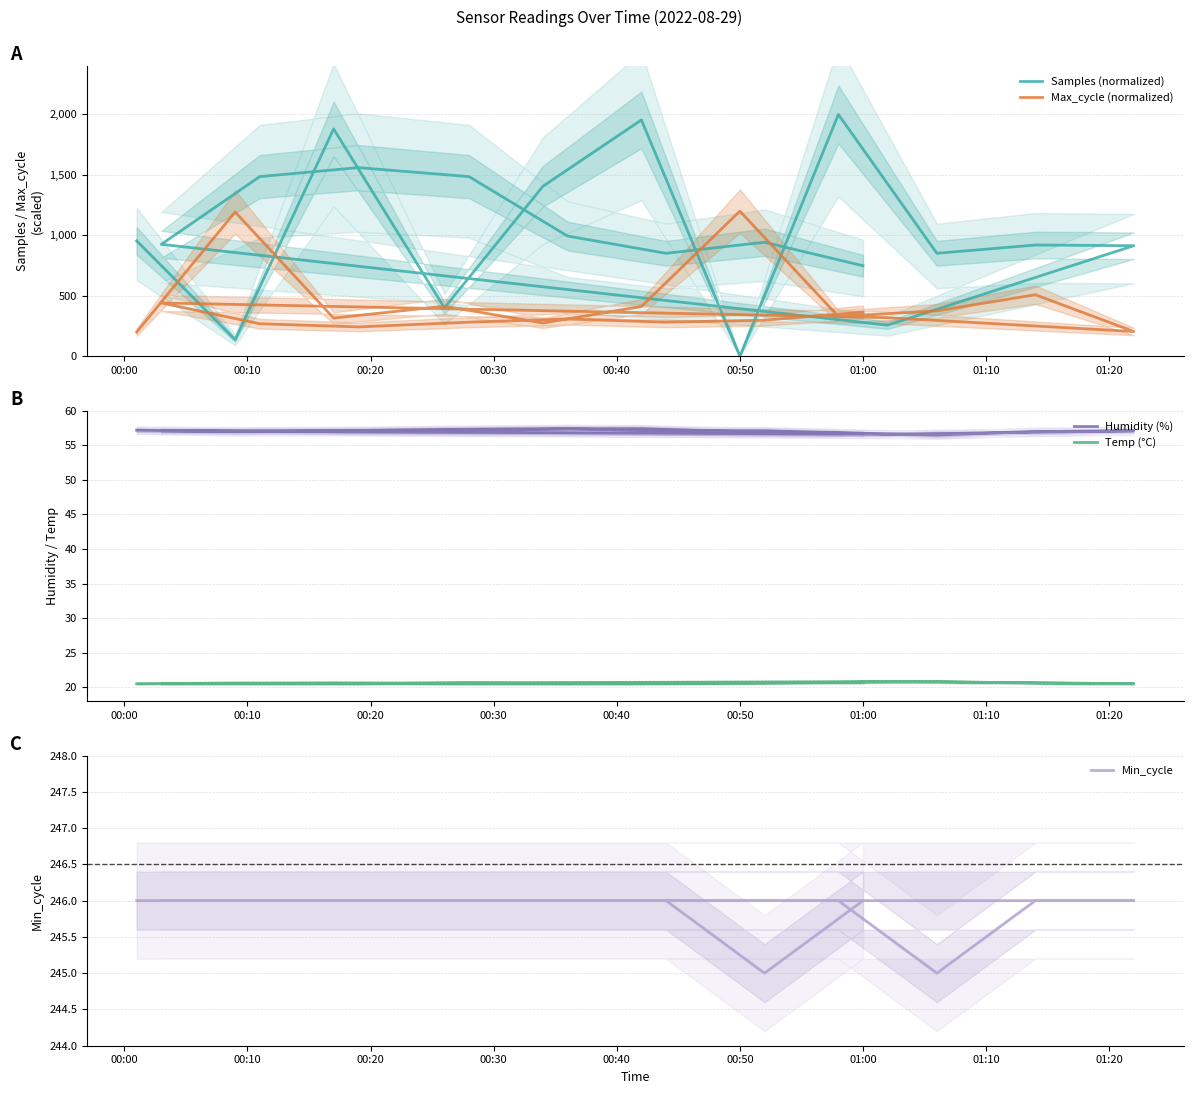

What is the label of the 4th point from the left?

00:30